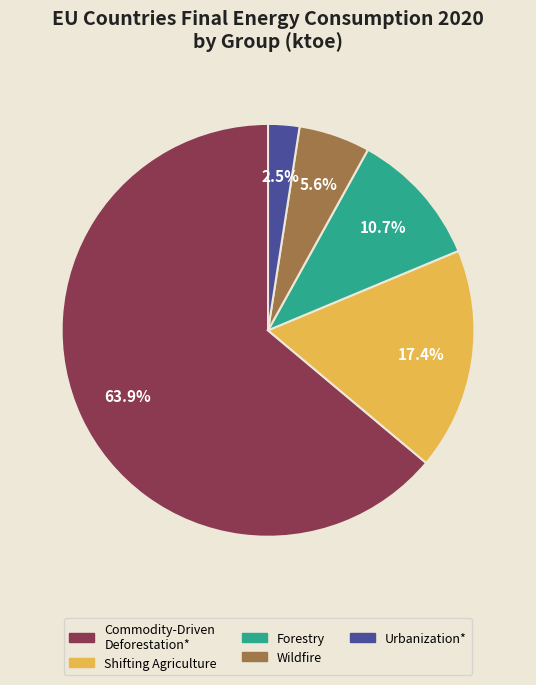

Is there a majority slice in this chart?

Yes